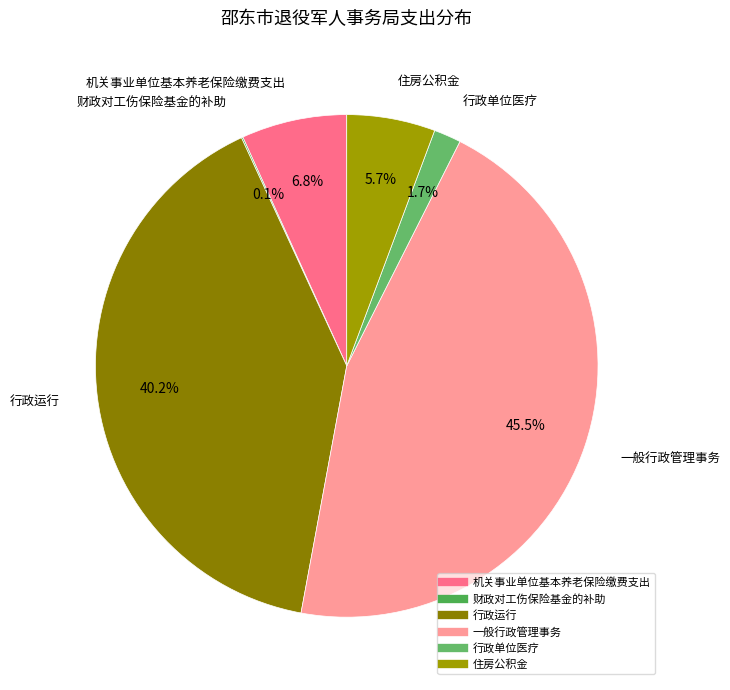

Do 行政运行 and 行政单位医疗 together represent more than half of the pie?

No